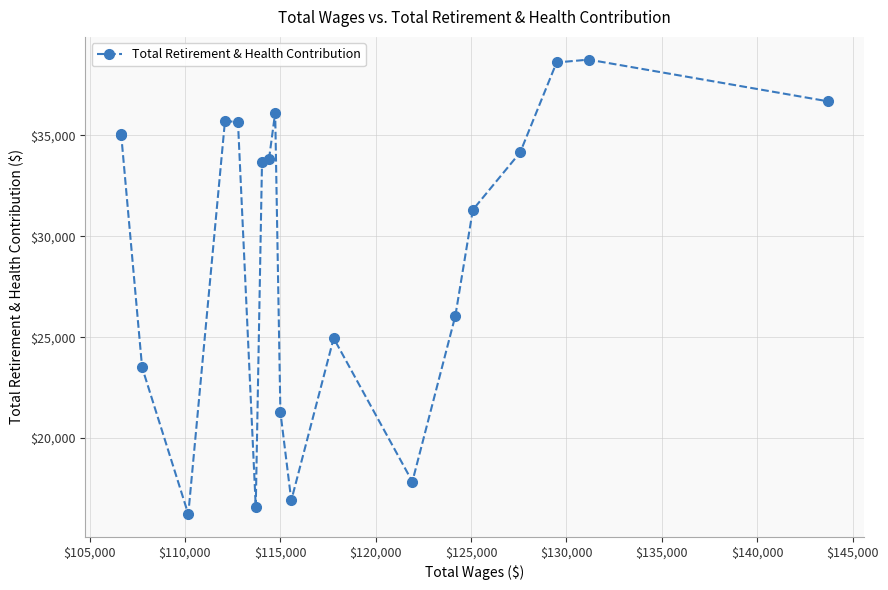

How many lines are shown in the chart?

1